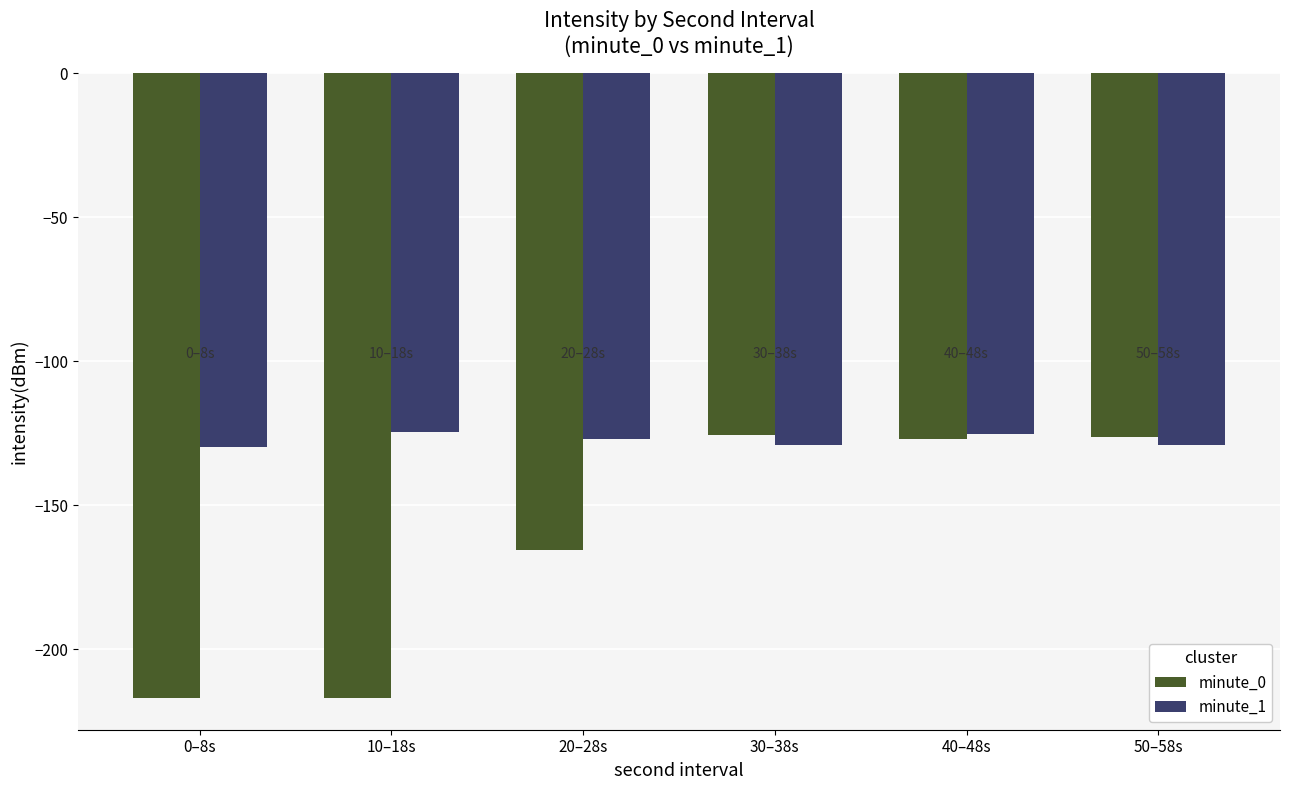

Are the bars horizontal?

No